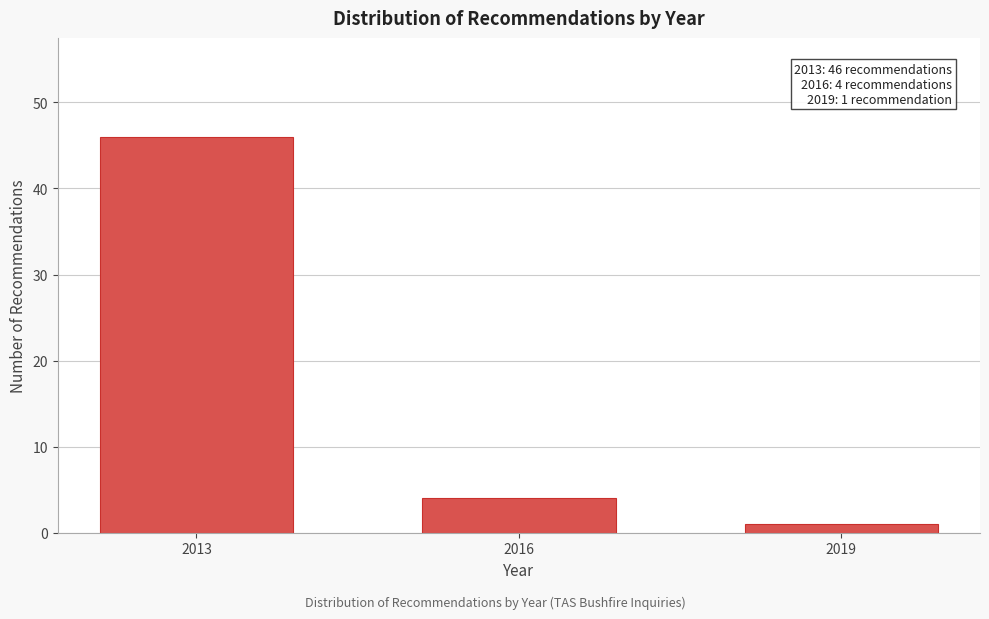

Reading left to right, list all the values displayed in this chart.

2013=46	2016=4	2019=1